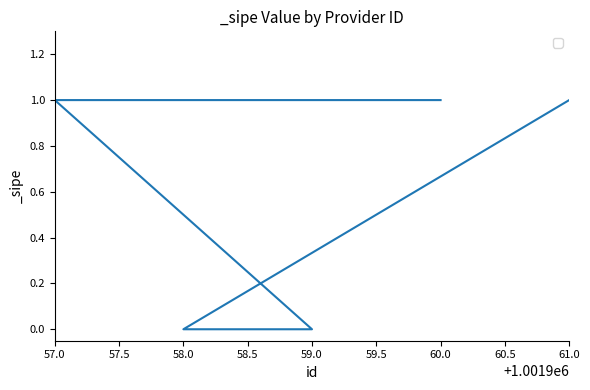

Rank the categories by value from lowest to highest.

58.0, 59.0, 61.0, 57.0, 60.0